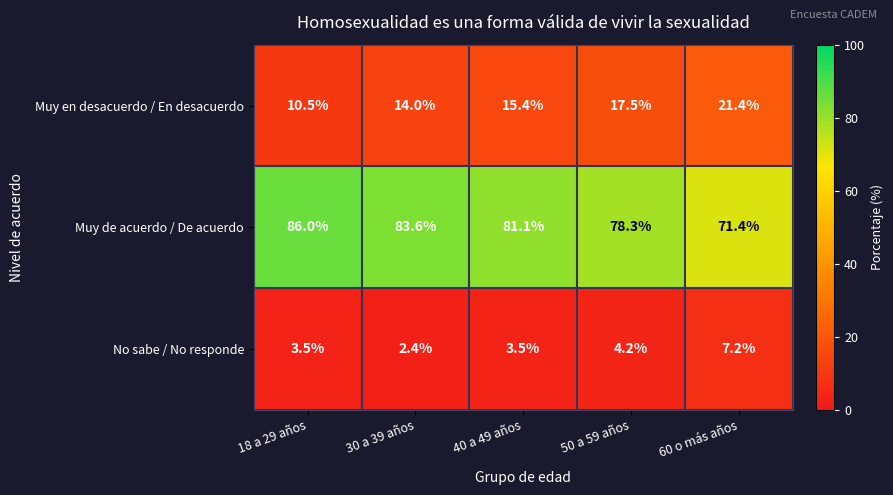

What is the difference between the Muy de acuerdo / De acuerdo values at 40 a 49 años and 60 o más años?

9.7